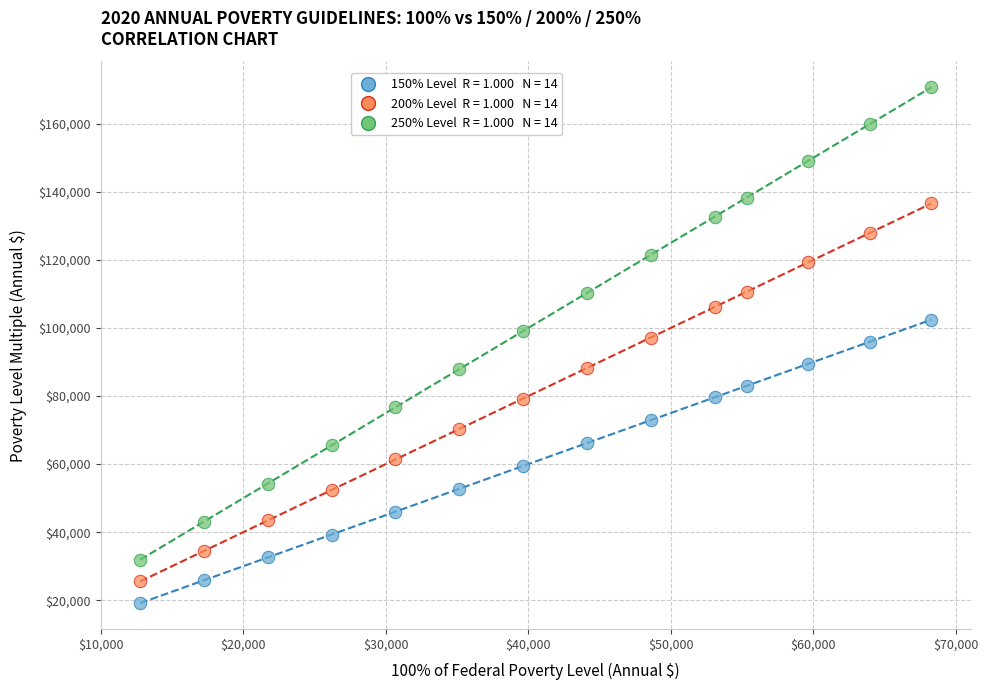

Across all data points, what is the range of X values (max minus min)?

55540